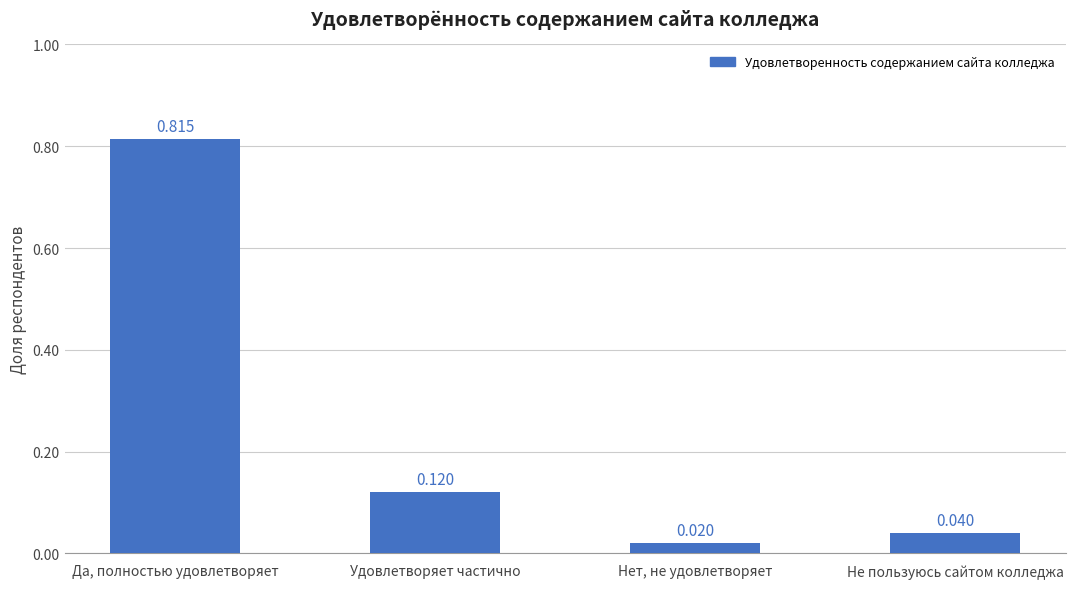

What position from the right is Удовлетворяет частично?

3